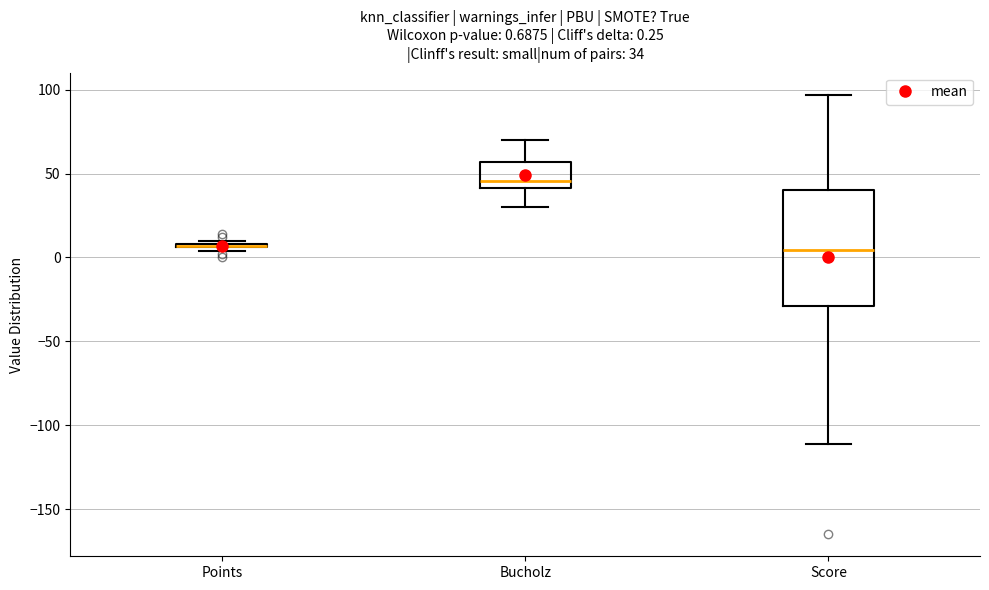

Which box is the tallest, from its lower edge to its upper edge?

Score